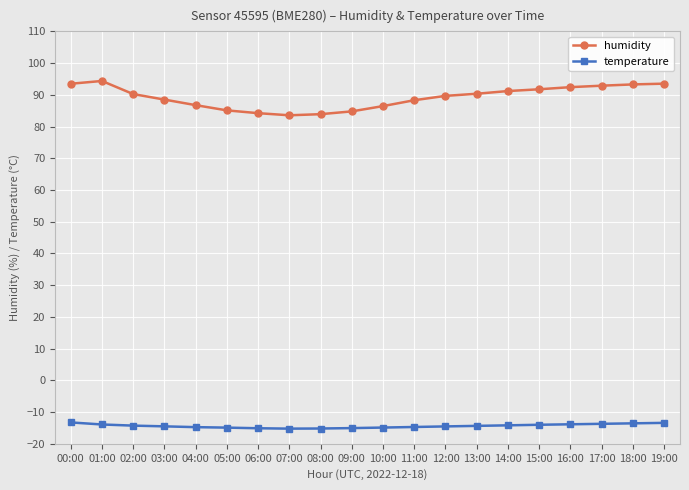

What position from the left is 13:00?

14